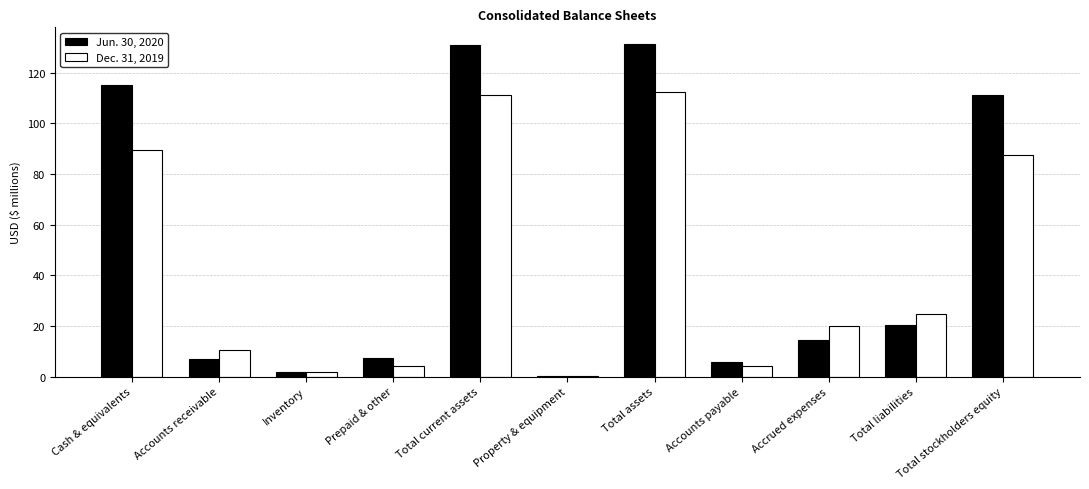

What is the sum of the Dec. 31, 2019 values at Accounts receivable and Total assets?

122.9